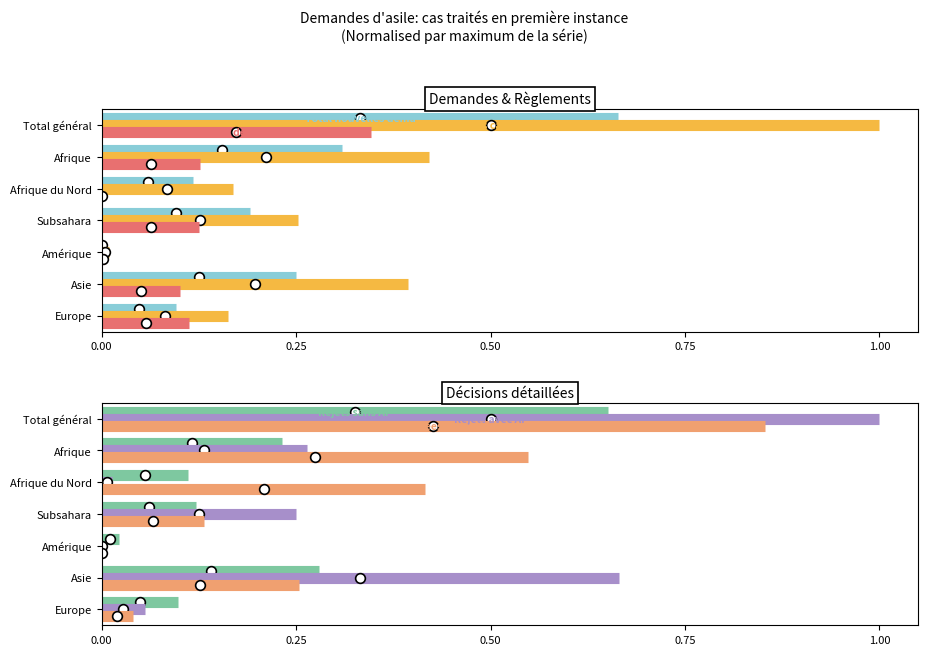

What is the difference between the highest and lowest values at 0.25?

0.4